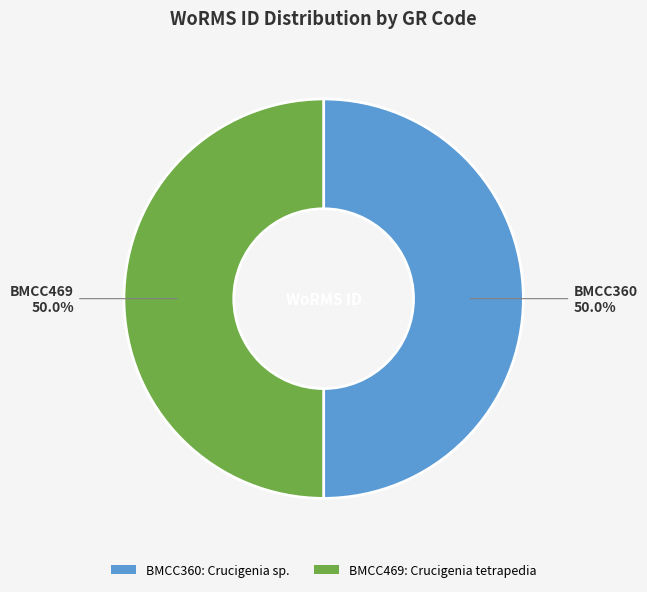

To the nearest percent, what portion does BMCC469 represent?

50%